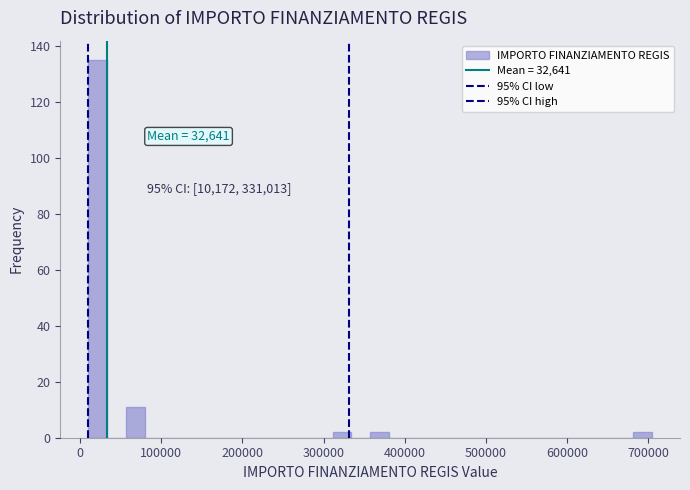

Around what value on the x-axis is the tallest bar? Give the approximate position of its centre, as read against the axis.

20000